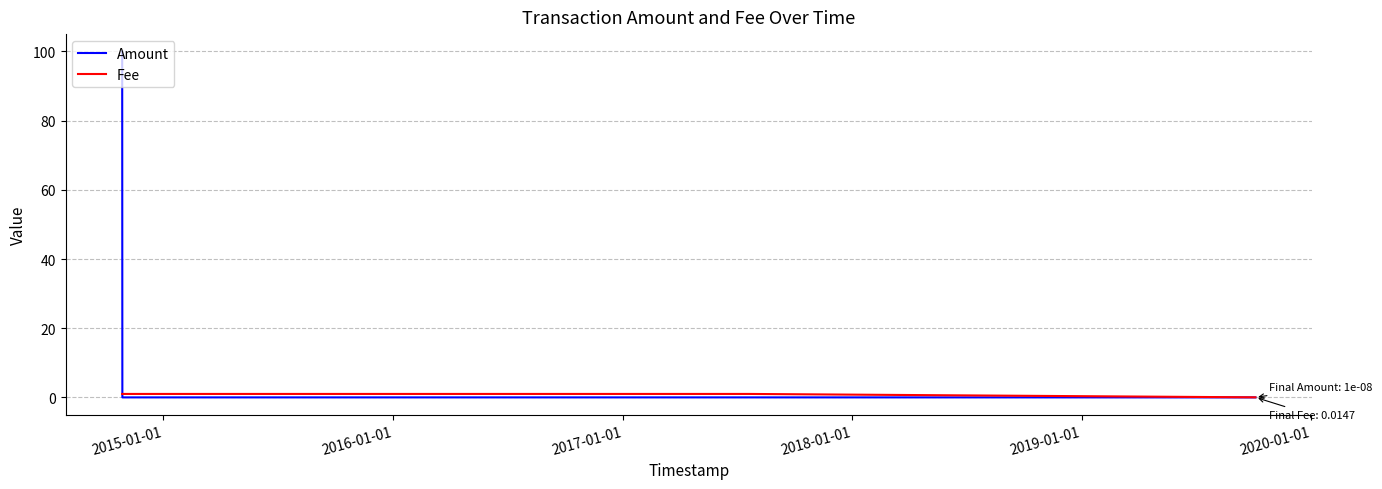

Which series has the largest range (max minus min)?

Amount